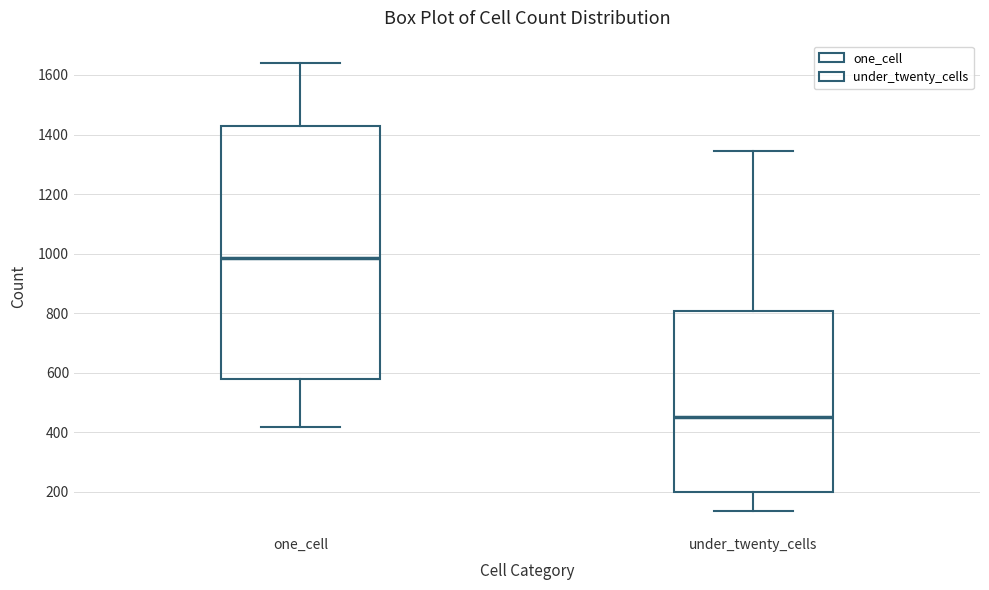

Reading left to right, read every box against the y-axis: the position of its median line, the range the box covers, and the ends of its whiskers. The values are not printed on the chart, so give them approximately, as read against the axis.

one_cell: median 980, box 580 to 1420, whiskers 420 to 1640
under_twenty_cells: median 460, box 200 to 800, whiskers 140 to 1340